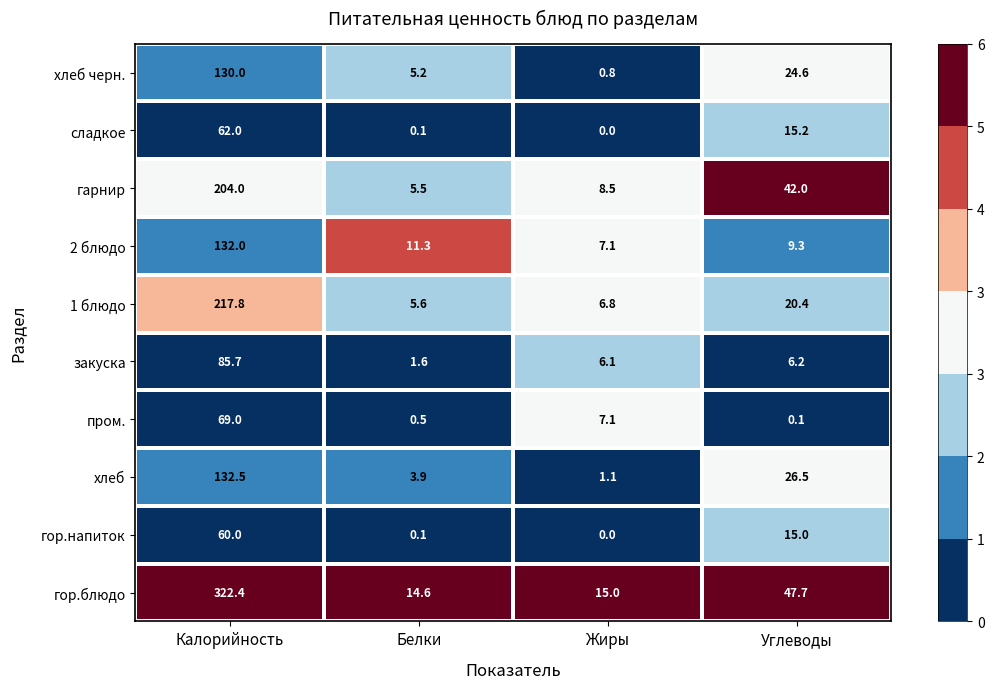

What is the difference between the second highest and minimum values in the гарнир series?

36.5